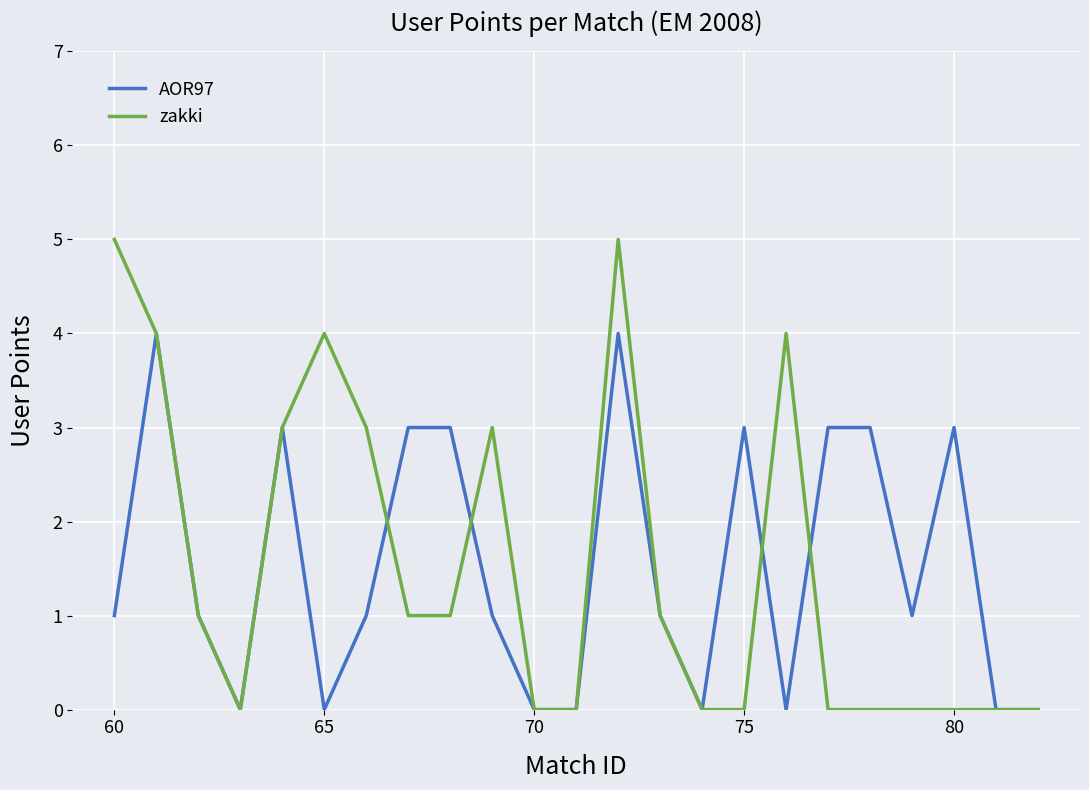

What is the maximum value for zakki?

5